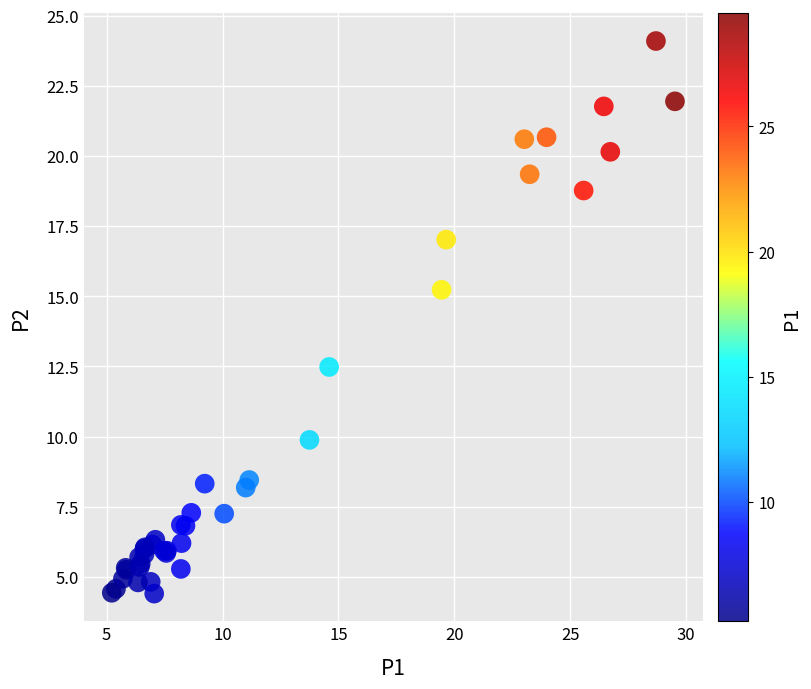

What Y value in the scatter plot is closest to 14?

15.2